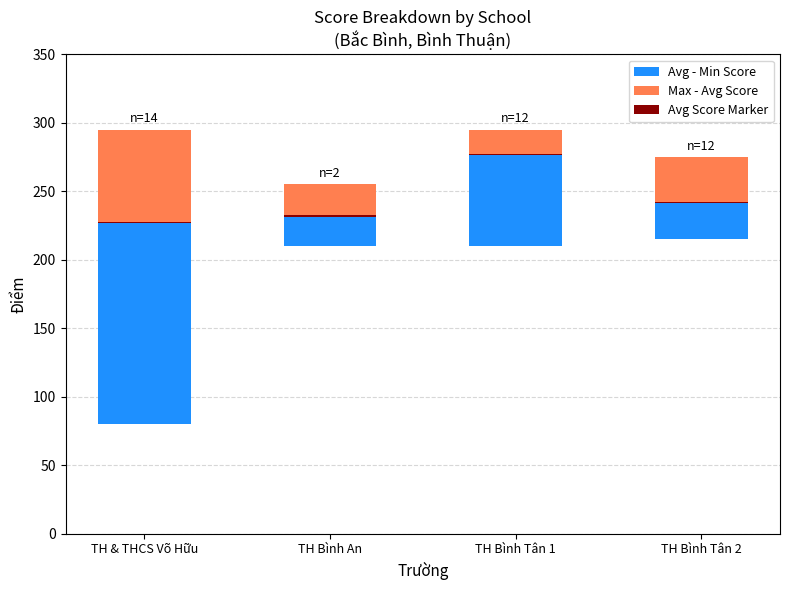

What are all the series names shown in the legend?

Avg - Min Score, Max - Avg Score, Avg Score Marker